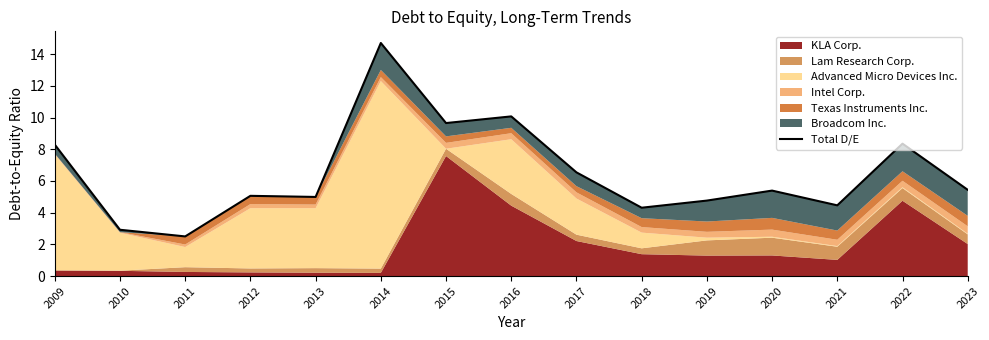

How many data points does each series have?

15